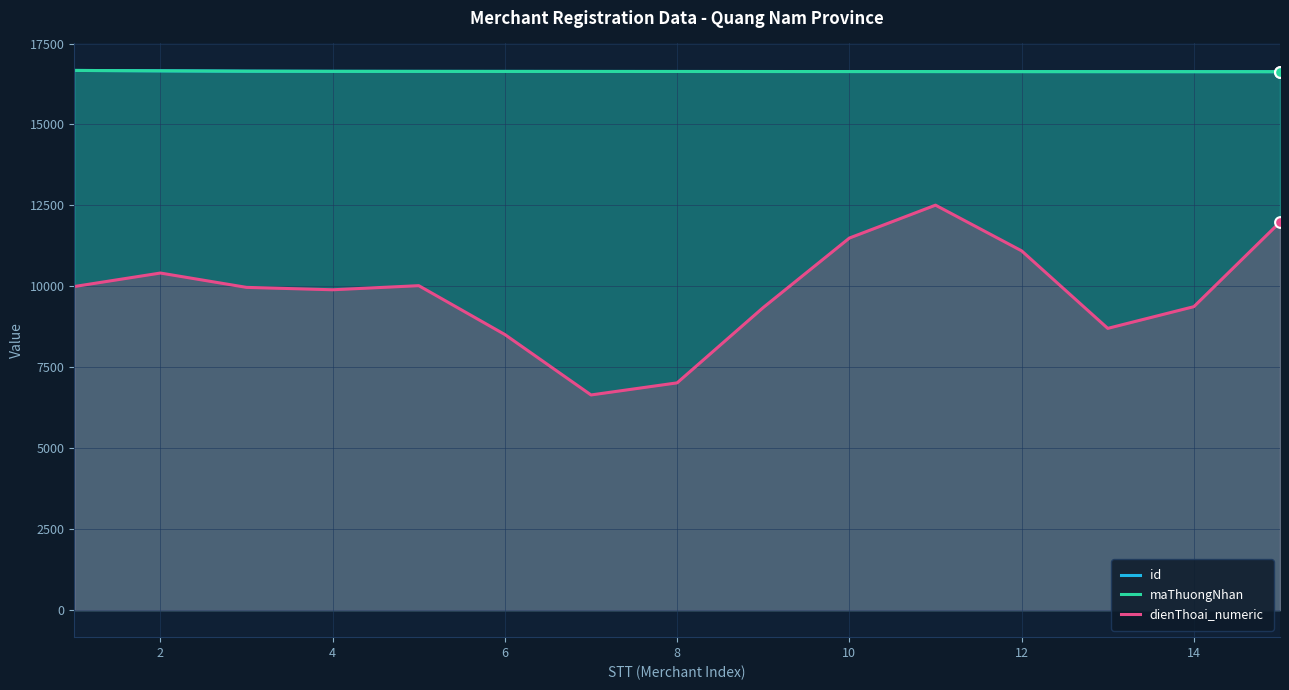

What are all the series names shown in the legend?

id, maThuongNhan, dienThoai_numeric